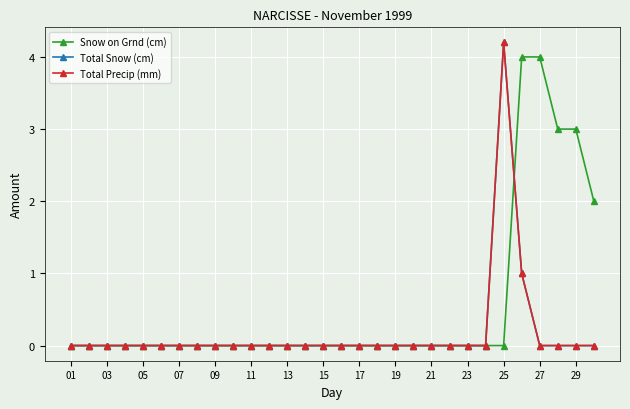

What is the difference between the second highest and minimum values in the Total Precip (mm) series?

1.0